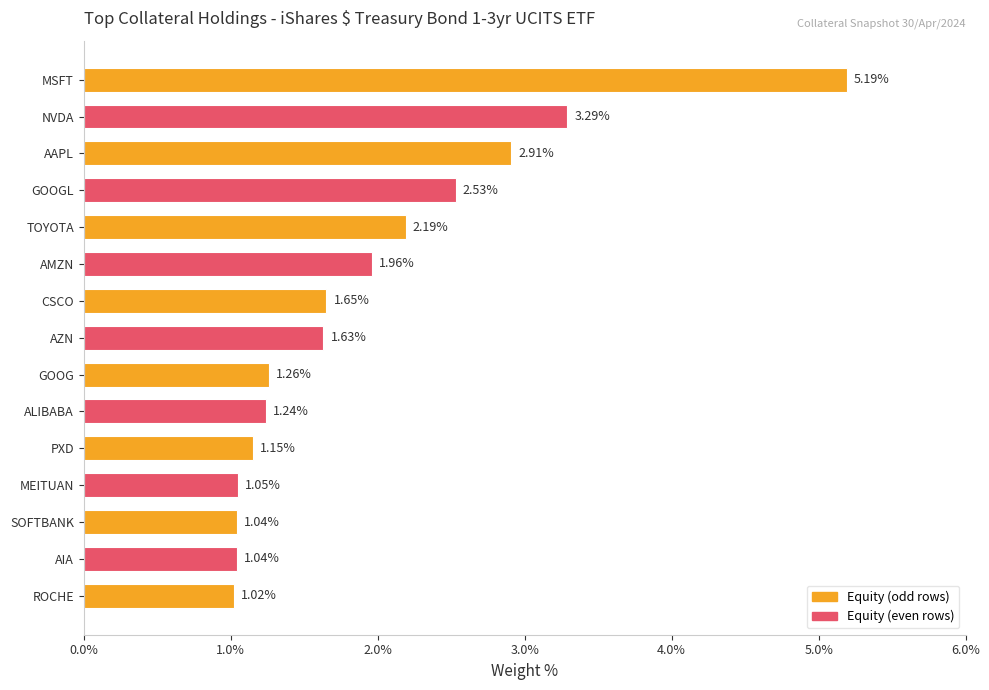

Count the number of categories in the chart.

15